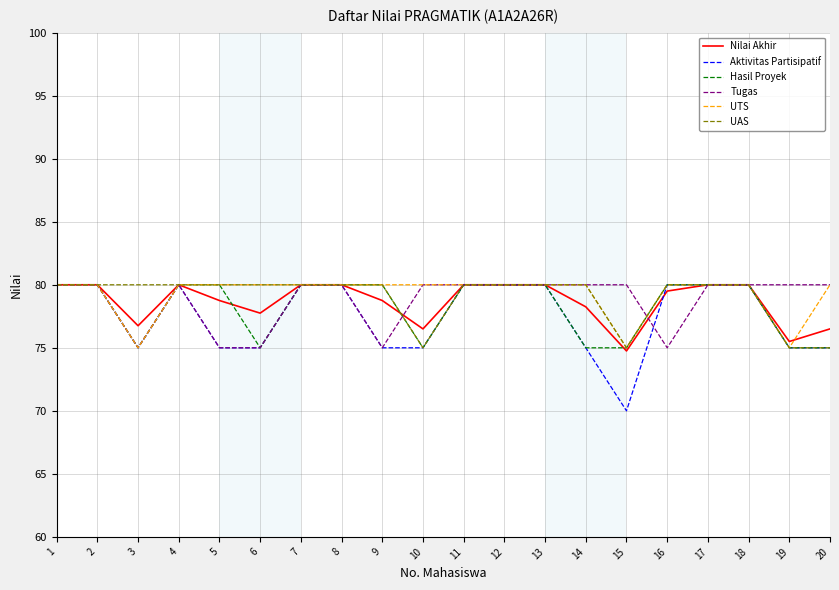

What is the maximum value for Nilai Akhir?

80.0